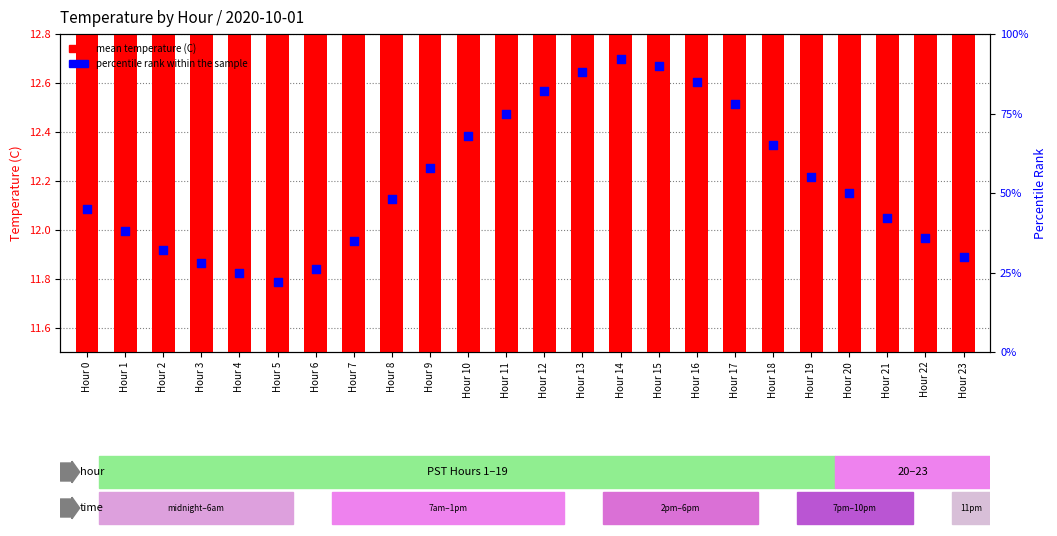

Which series has the largest total across all categories?

percentile rank within the sample